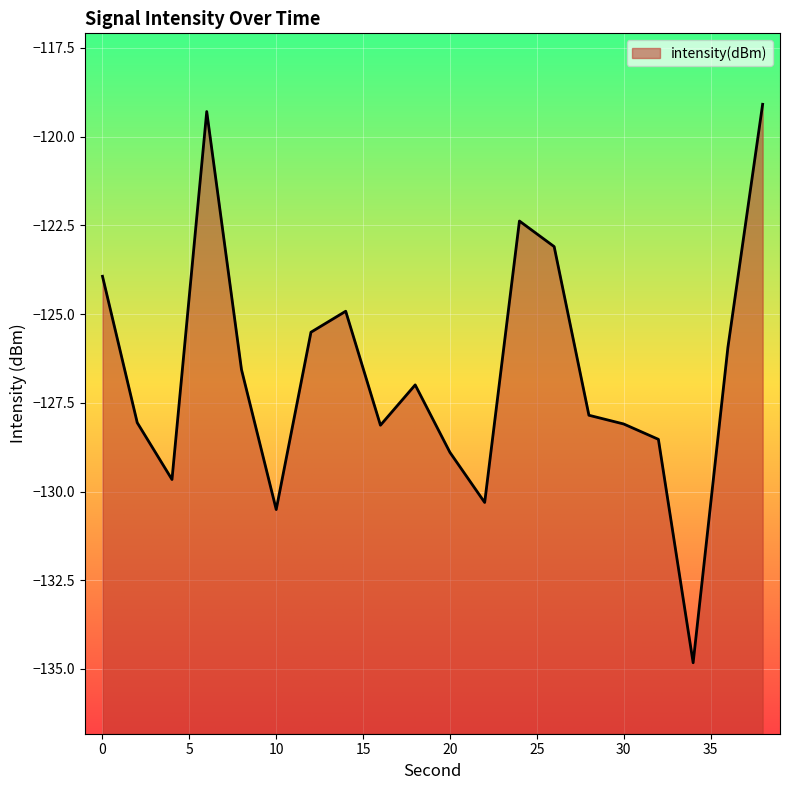

What is the sum of the values at 8 and 10?

-257.1